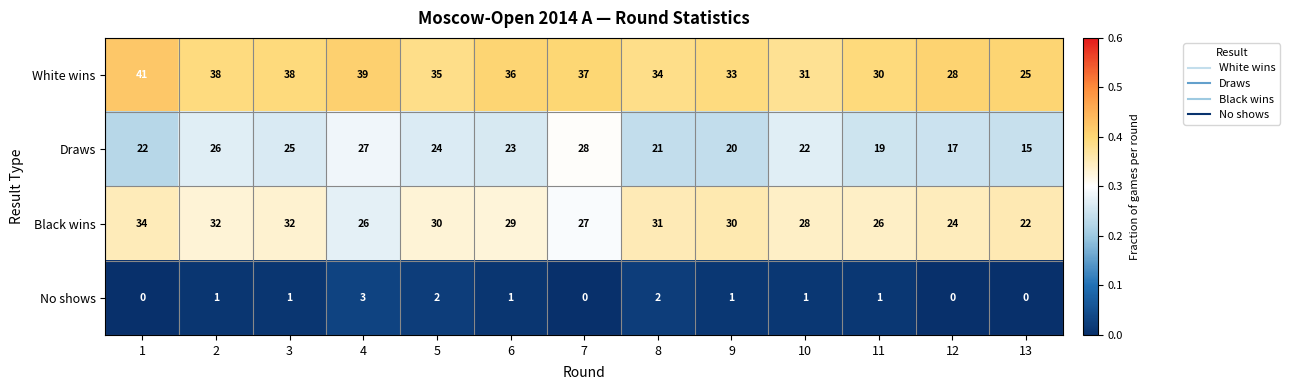

Rank the series by their maximum value, from lowest to highest.

No shows, Draws, Black wins, White wins